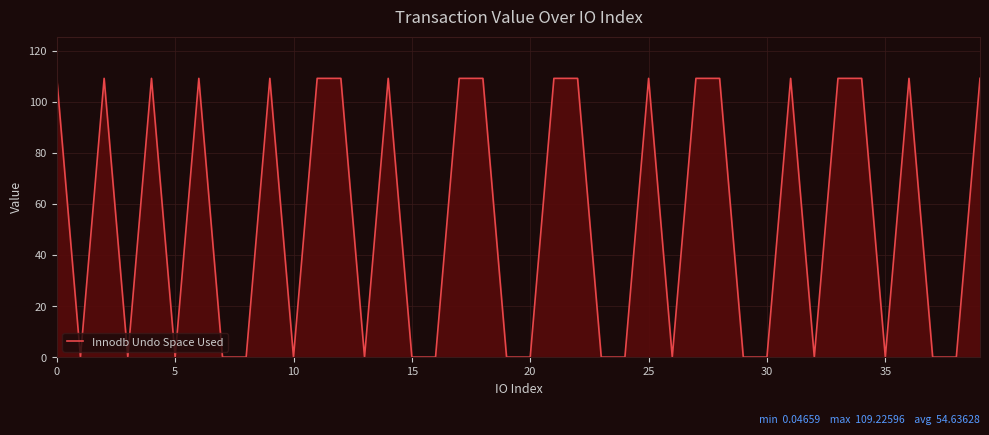

The value at 20 is 0.0. True or false?

True